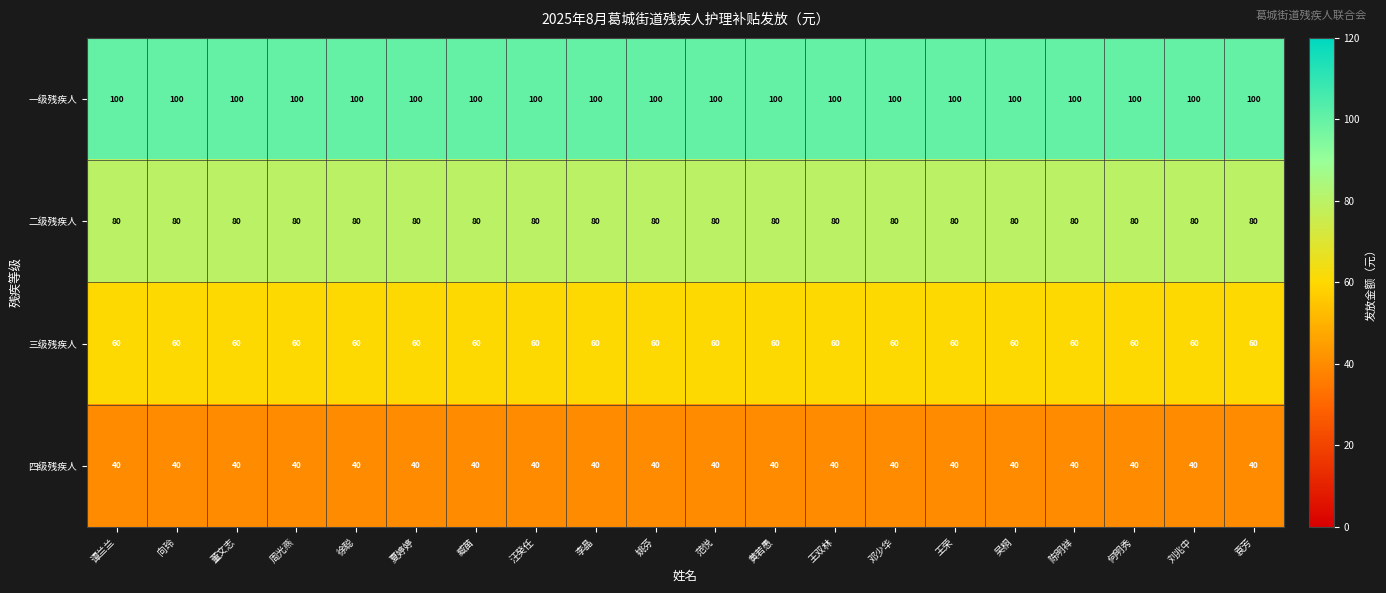

What is the lowest value of the 四级残疾人 series?

40